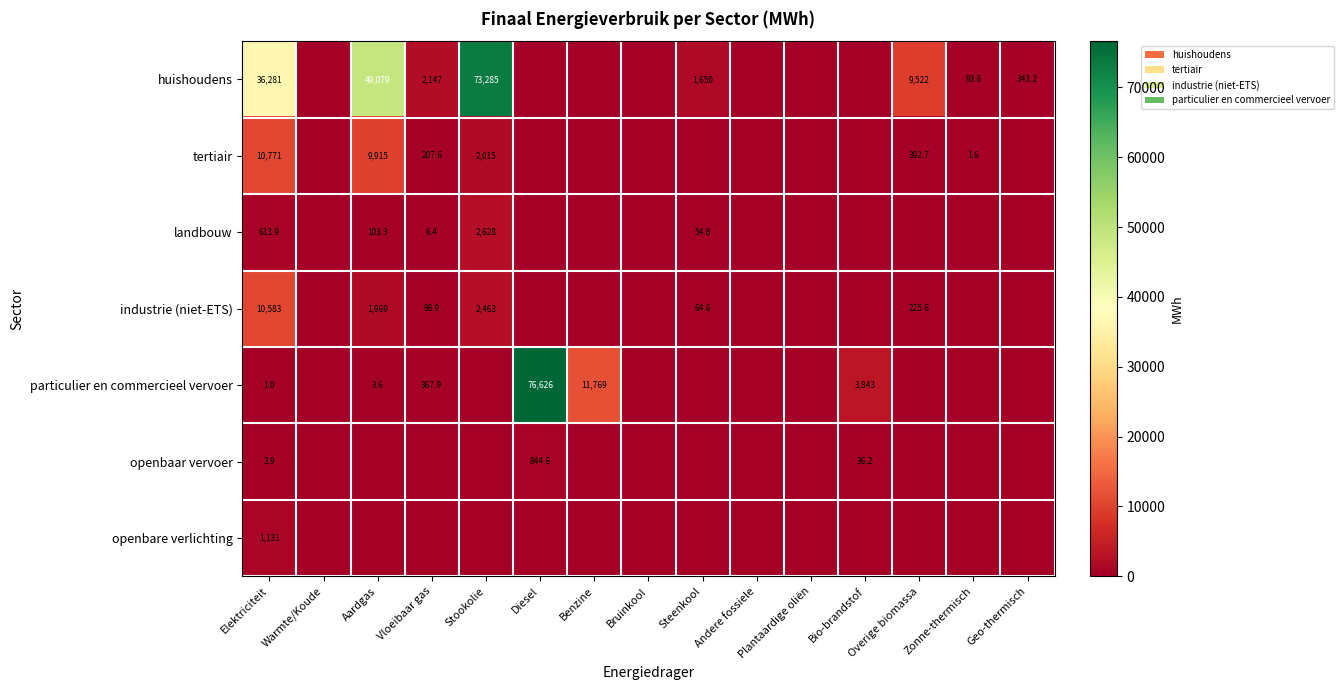

True or false: landbouw has a value of 1836.2 at Stookolie.

False